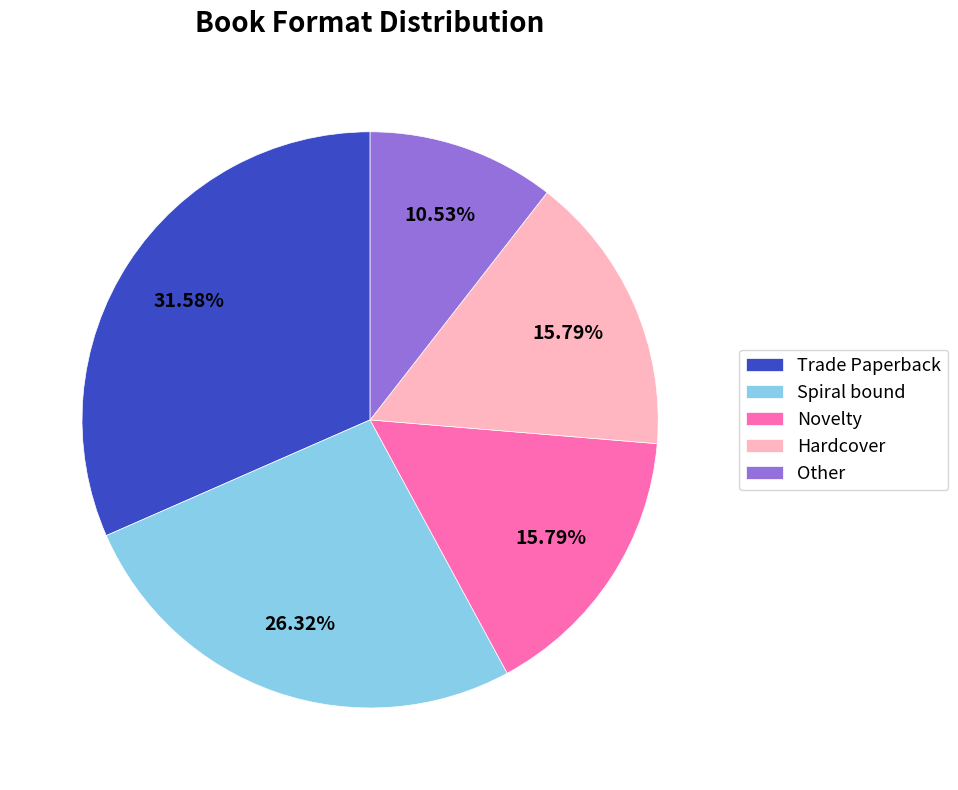

To the nearest percent, what is the combined percentage of Other and Hardcover?

26%